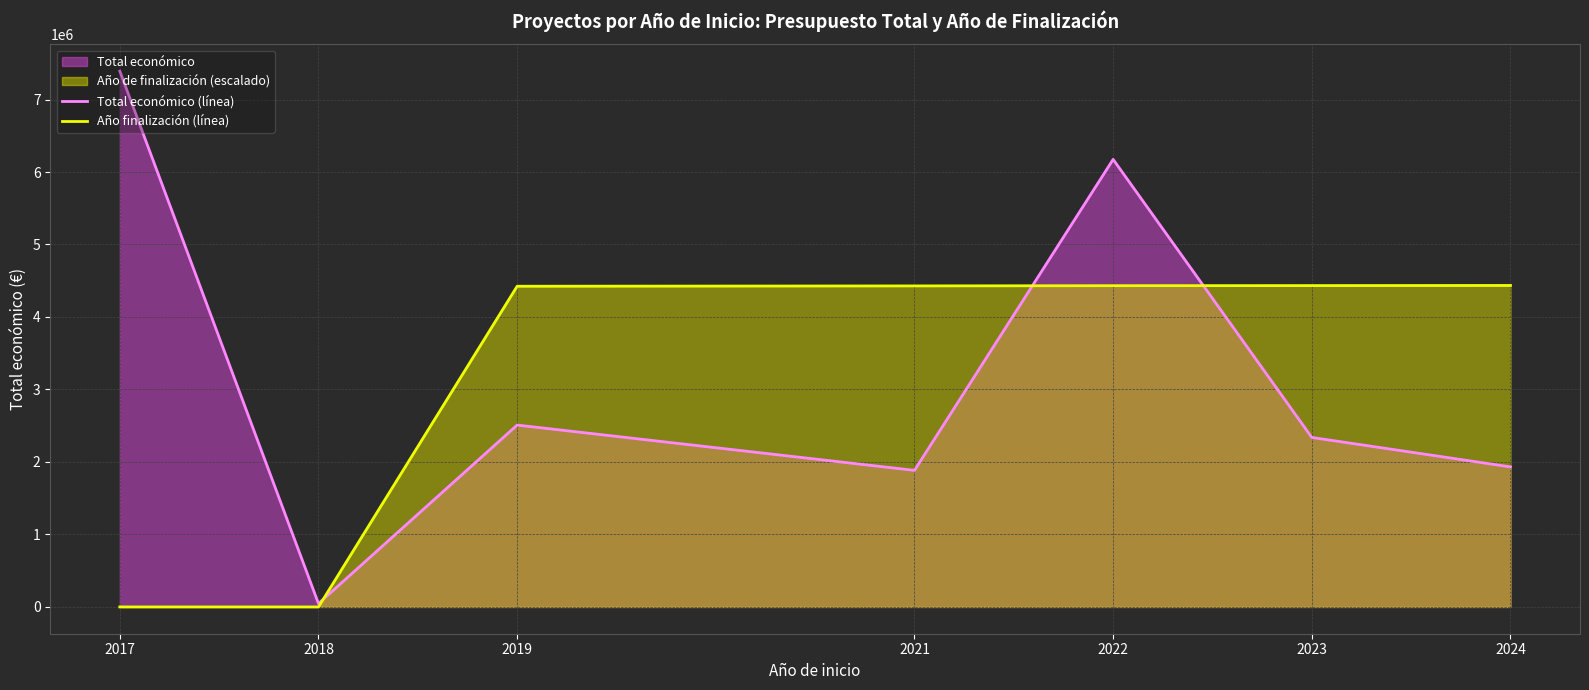

What is the maximum value for Total económico (línea)?

7391564.0